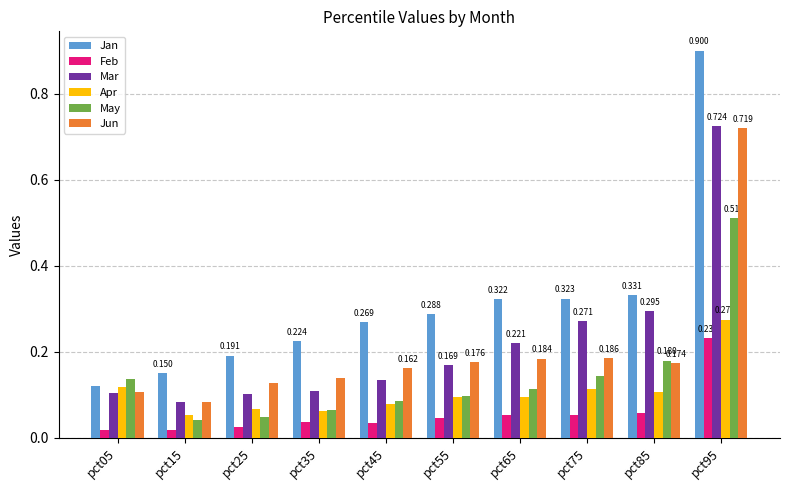

How many Apr values are between 0 and 1?

10